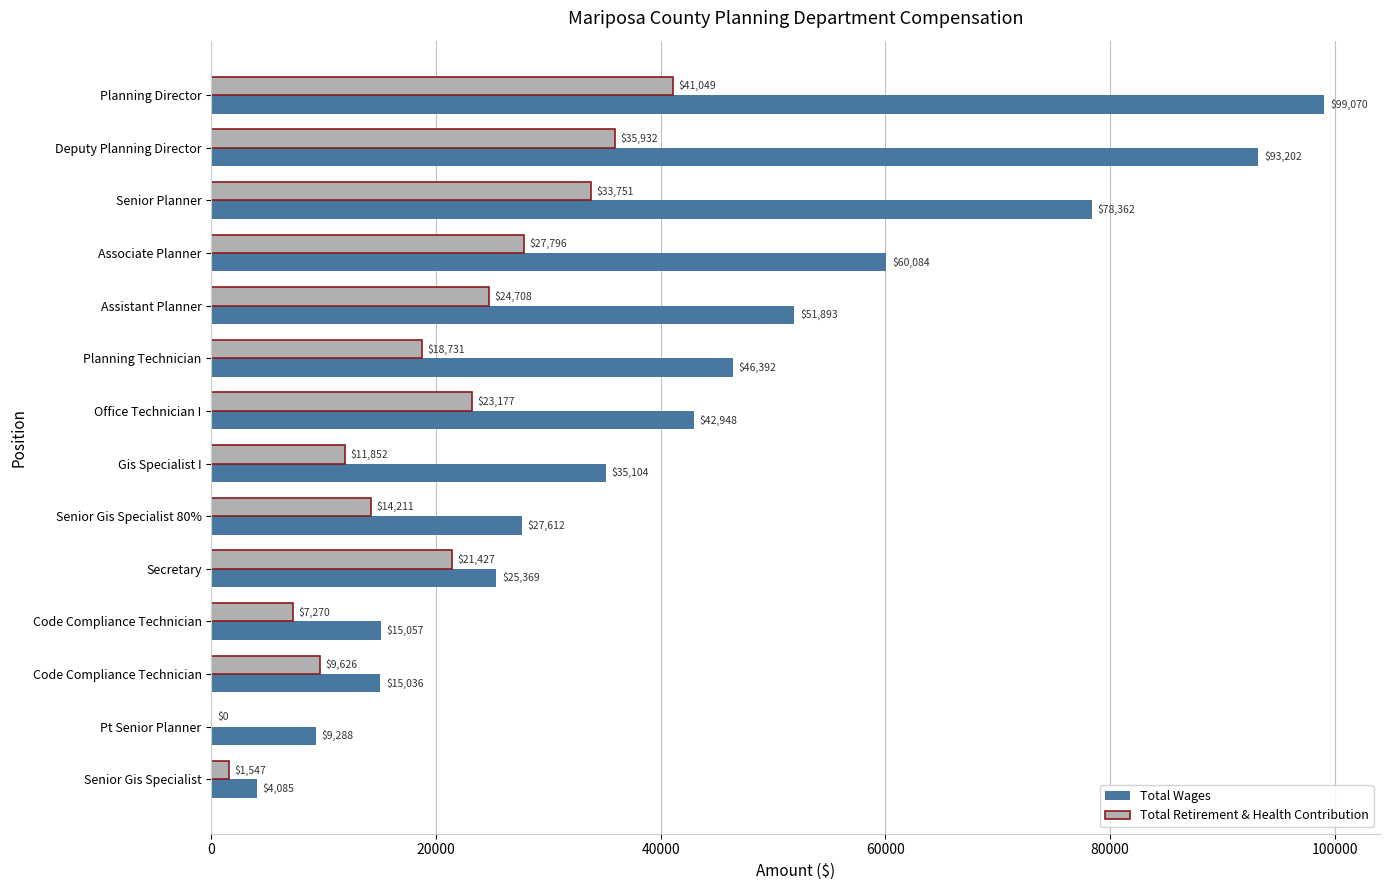

How many data points does each series have?

14